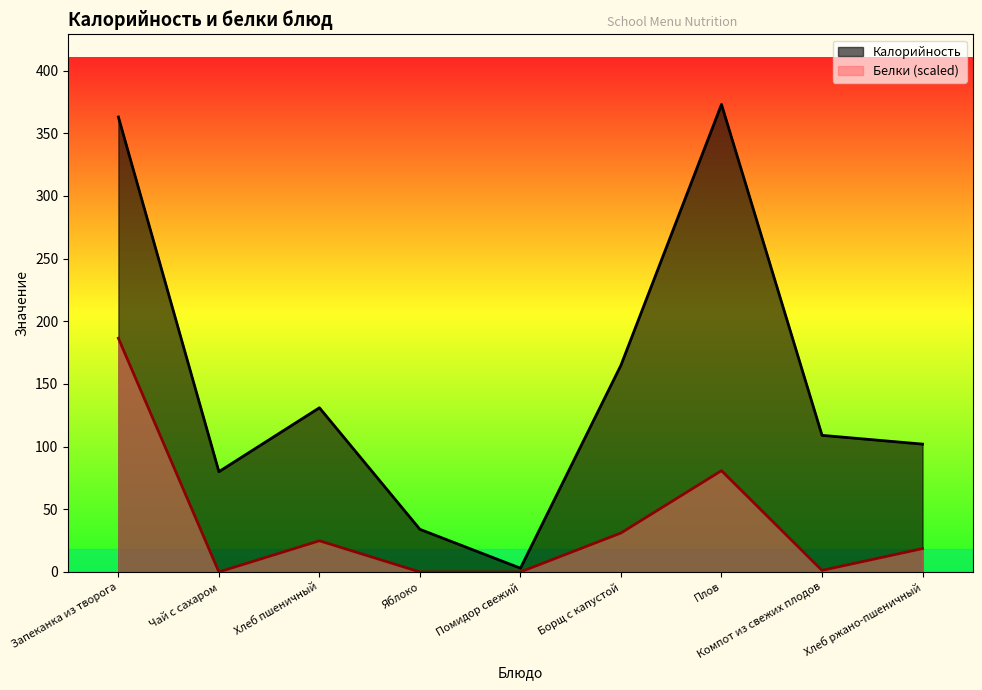

What is the value of the Белки point at the 3rd from the left?

24.9